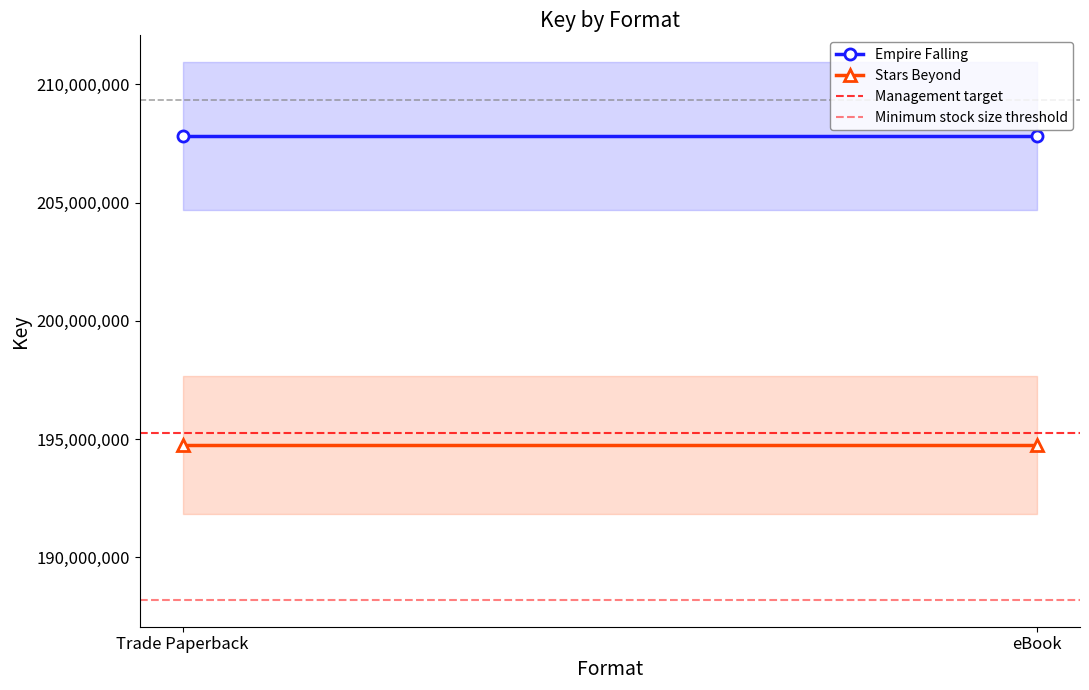

Rank the series at Trade Paperback from lowest to highest value.

Minimum stock size threshold, Stars Beyond, Management target, Empire Falling